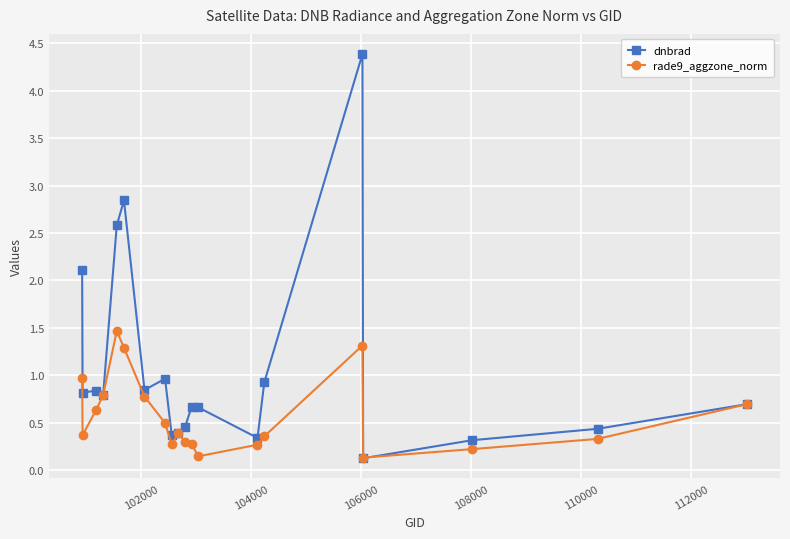

Which series has the widest spread of values?

dnbrad